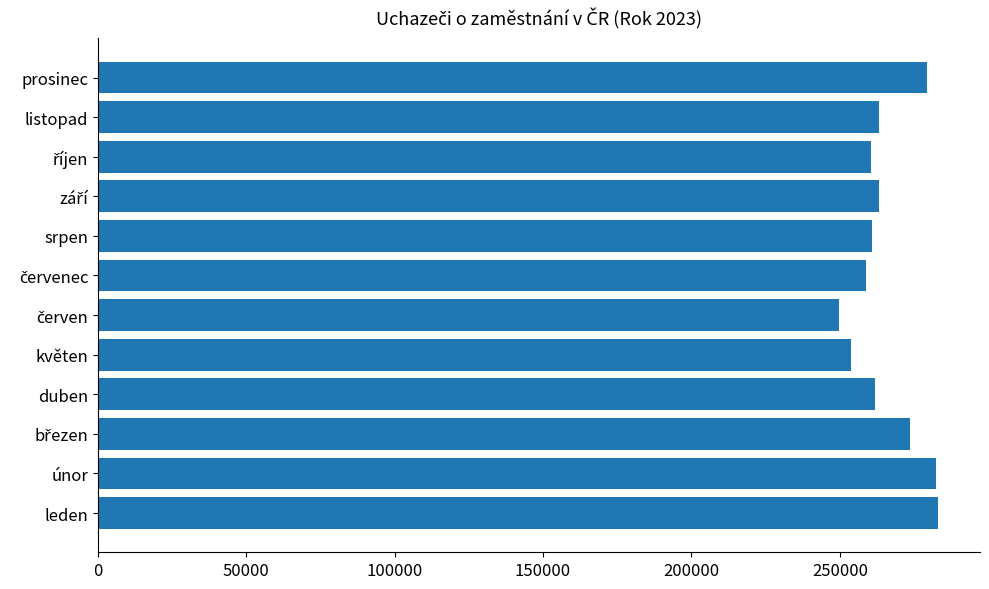

What is the approximate value at květen, to the nearest 50?

253900